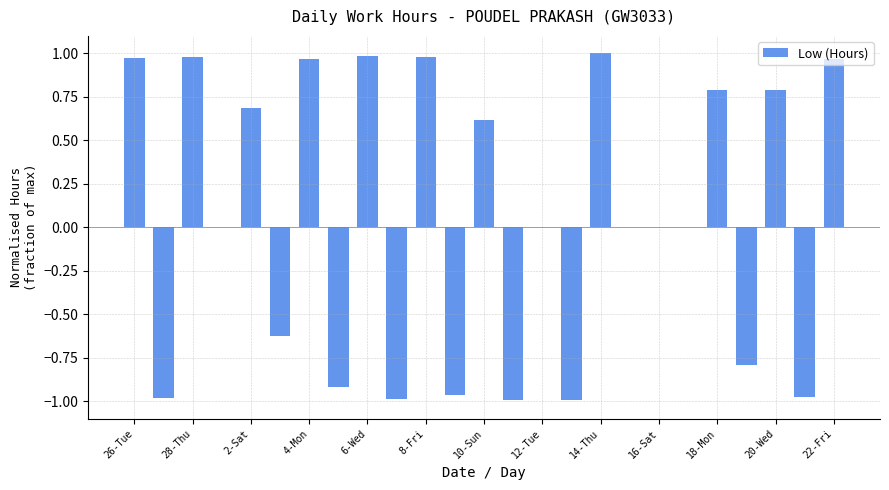

What is the sum of all values?

1.5